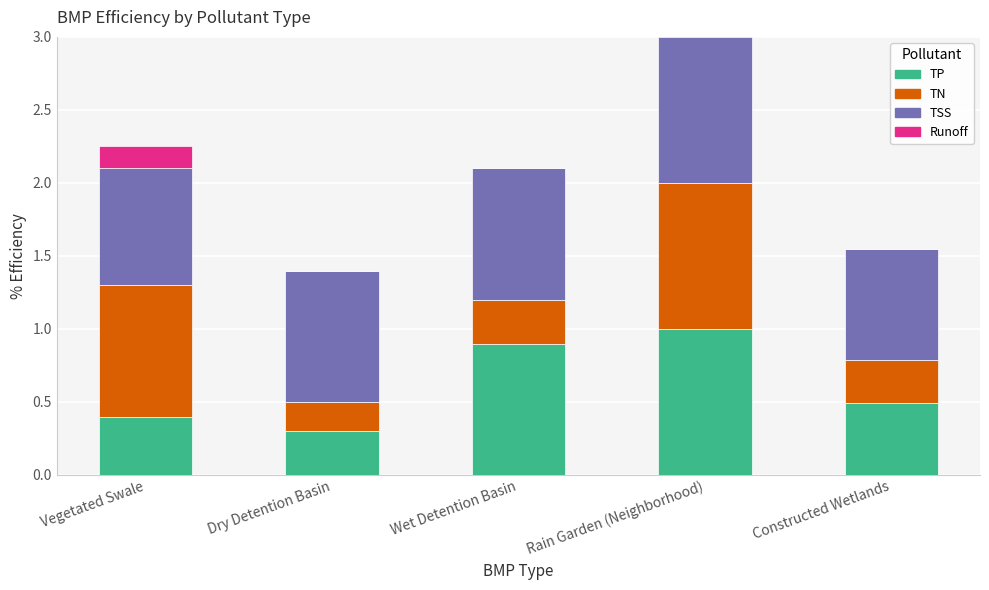

What is the label of the 3rd bar from the right?

Wet Detention Basin